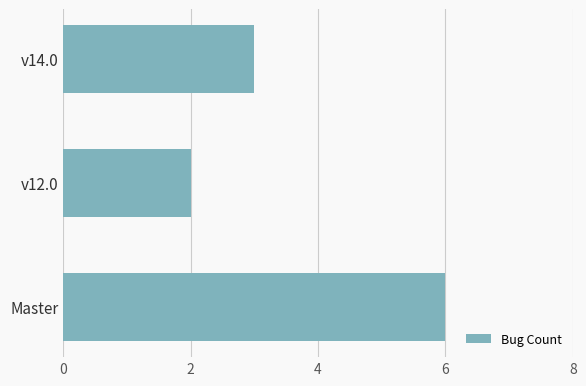

How many distinct data groups are displayed?

1